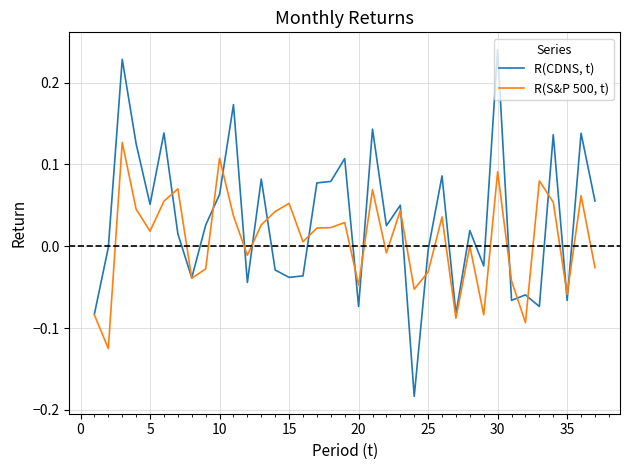

Which series has the largest range (max minus min)?

R(CDNS, t)